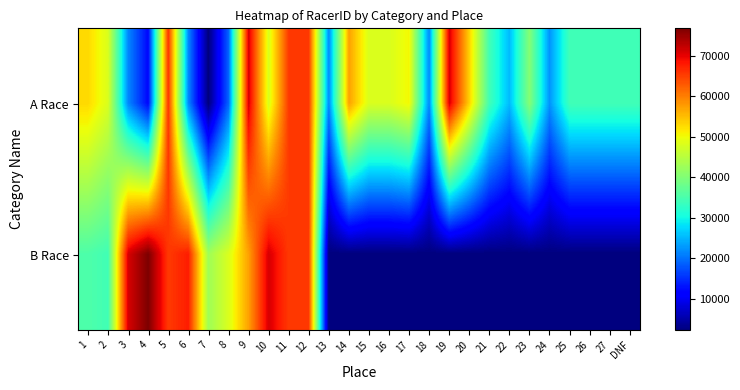

Between 27 and 11, which is larger?

11